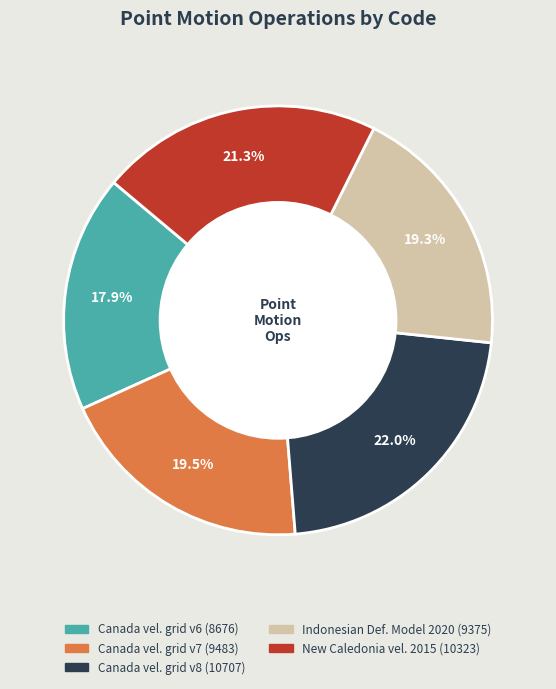

Does any single category account for the majority?

No